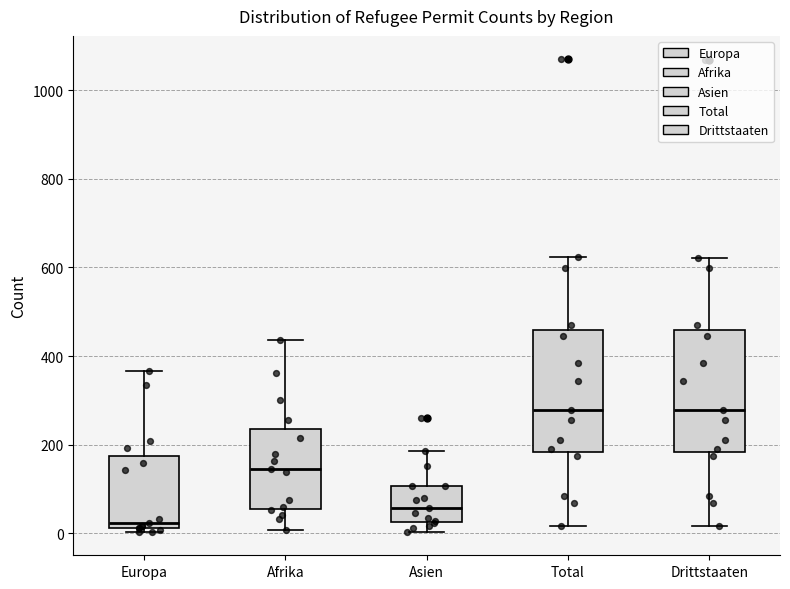

Reading left to right, read every box against the y-axis: the position of its median line, the range the box covers, and the ends of its whiskers. The values are not printed on the chart, so give them approximately, as read against the axis.

Europa: median 20 (just above the box's lower edge), box 20 to 180, whiskers 0 to 360
Afrika: median 140, box 60 to 240, whiskers 0 to 440
Asien: median 60, box 20 to 100, whiskers 0 to 180
Total: median 280, box 180 to 460, whiskers 20 to 620
Drittstaaten: median 280, box 180 to 460, whiskers 20 to 620